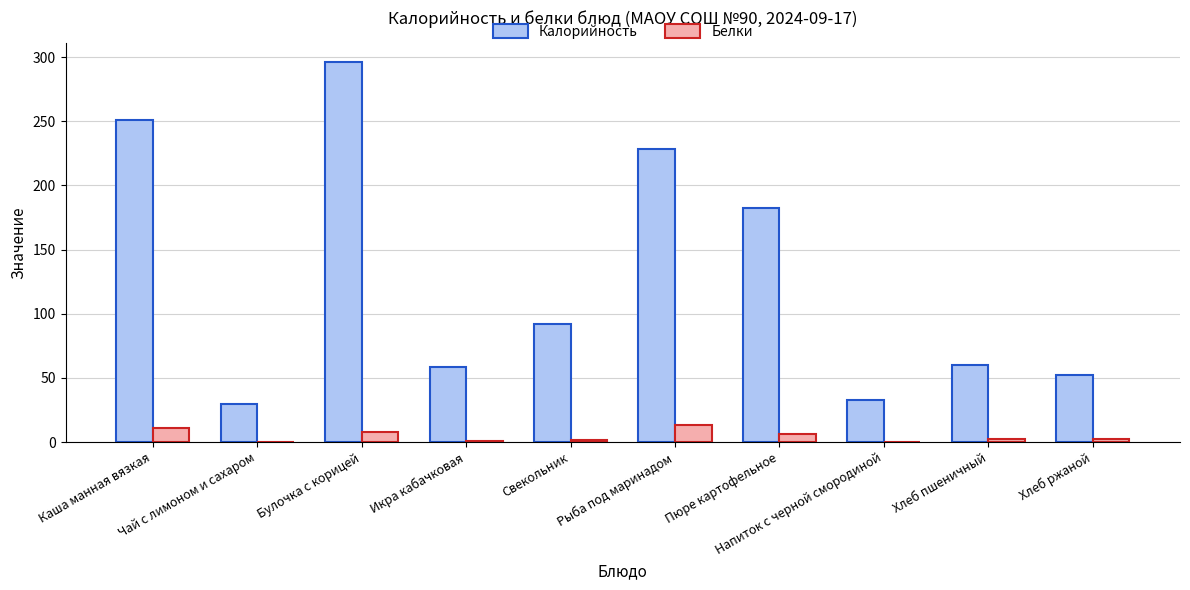

What is the sum of all Белки values?

45.6